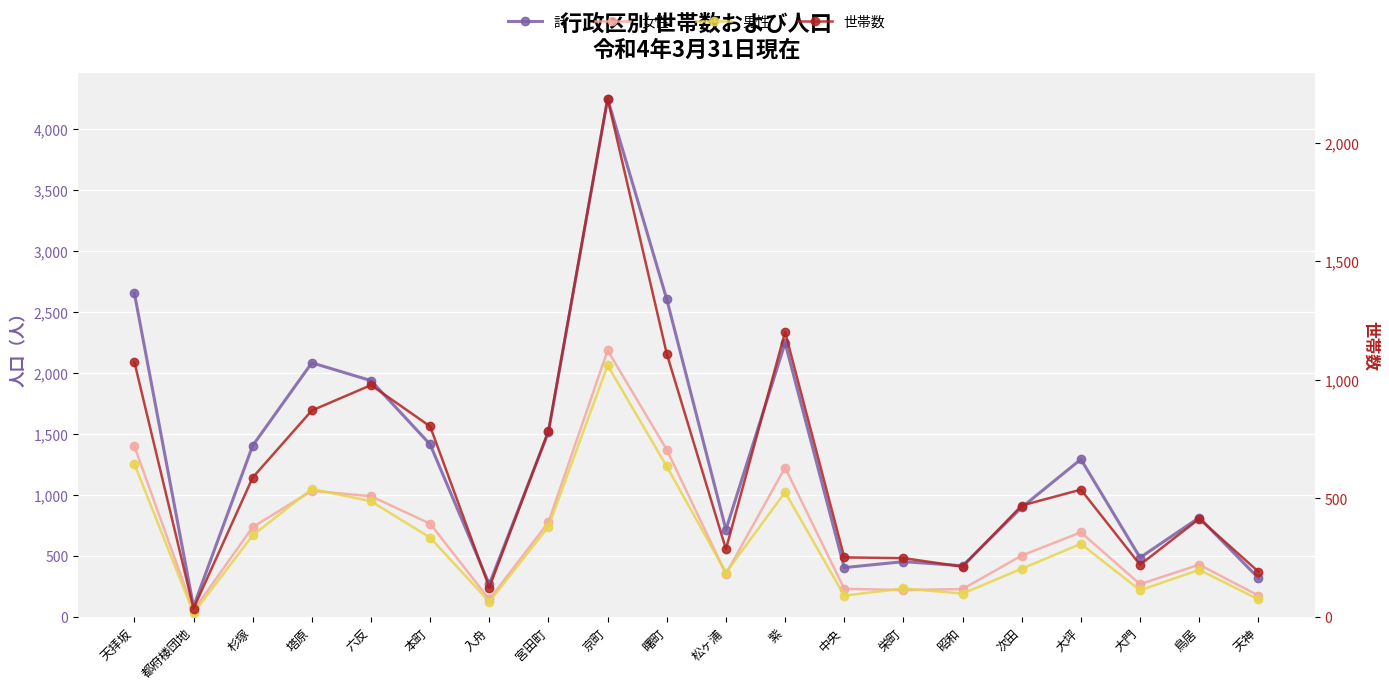

What is the sum of all 世帯数 values?

12589